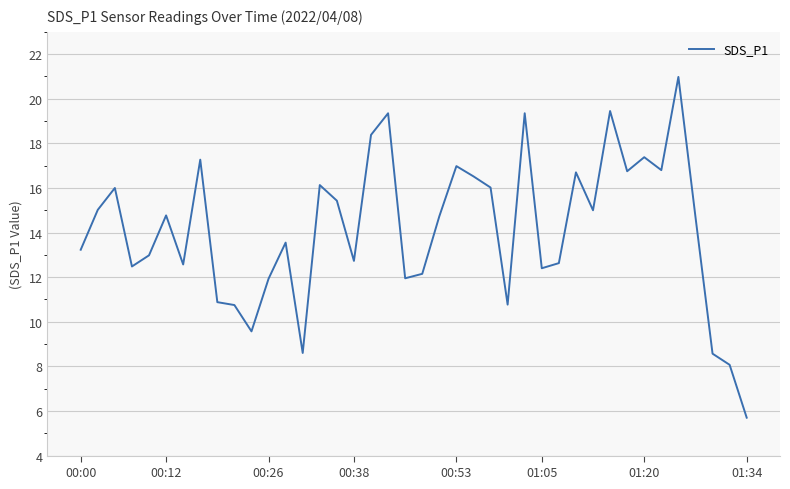

What is the difference between the maximum and minimum values?

15.3